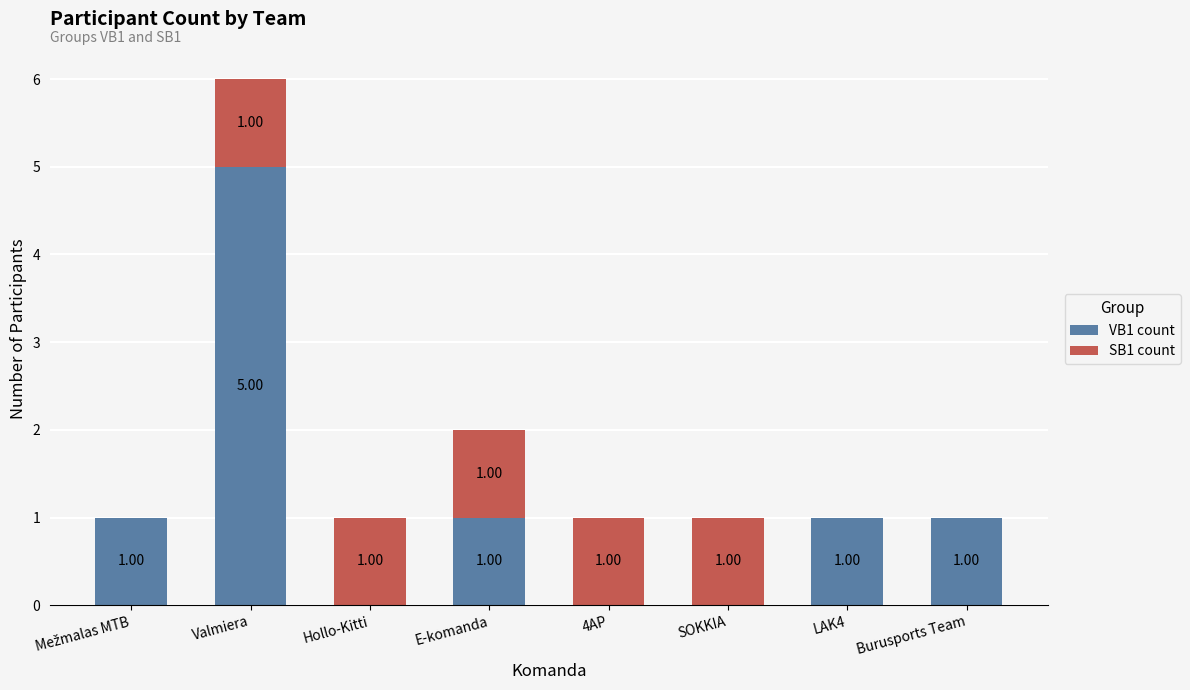

At which category is the sum across all series the highest?

Valmiera